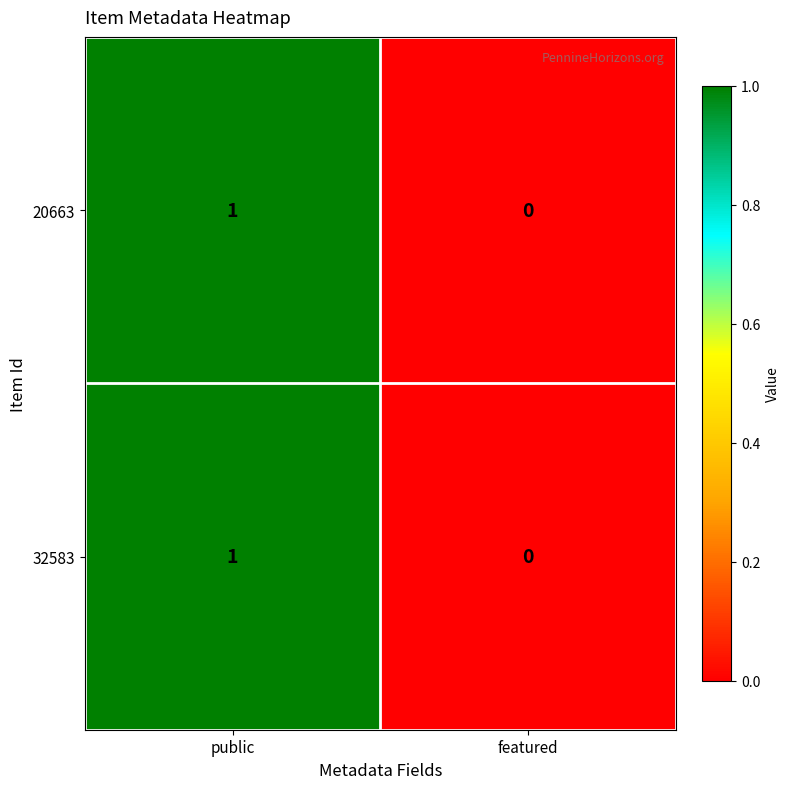

The value of 20663 at public is 1. True or false?

True